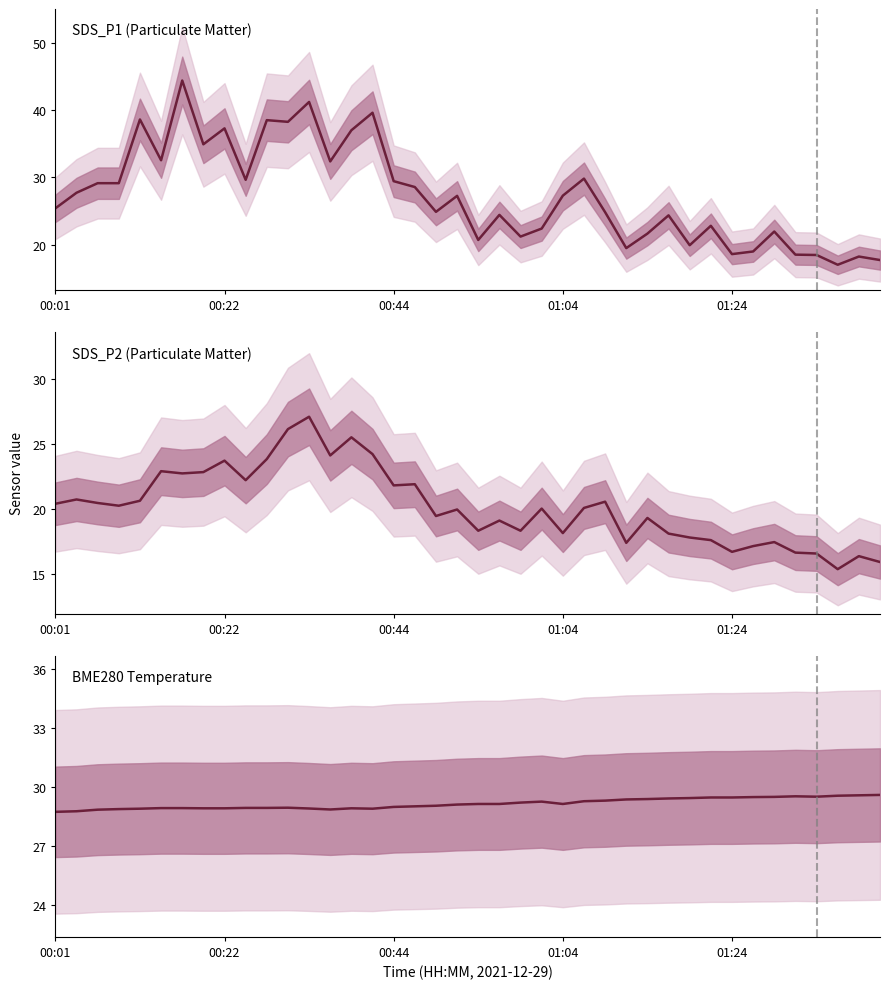

How many values in the SDS_P2 series exceed 20?

21